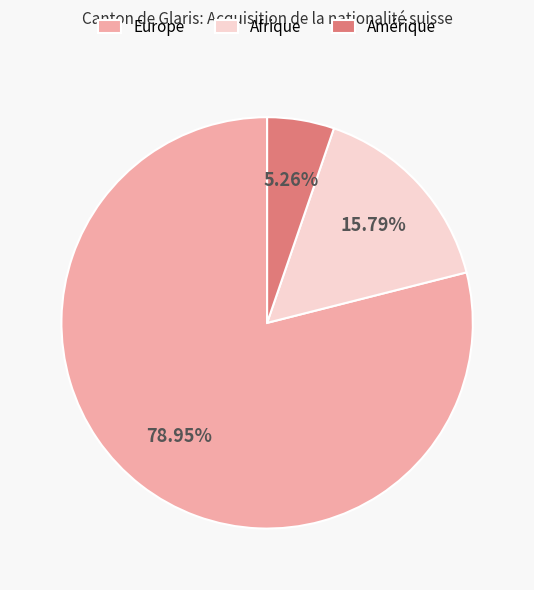

Which slice is the largest?

Europe